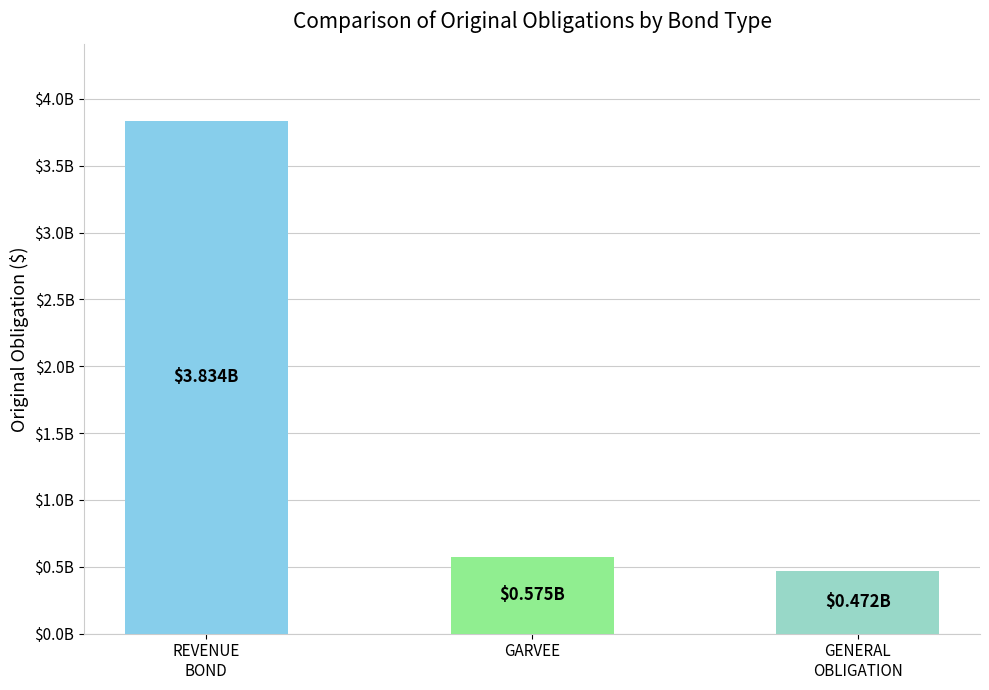

At which label is the value closest to 2152756924?

GARVEE